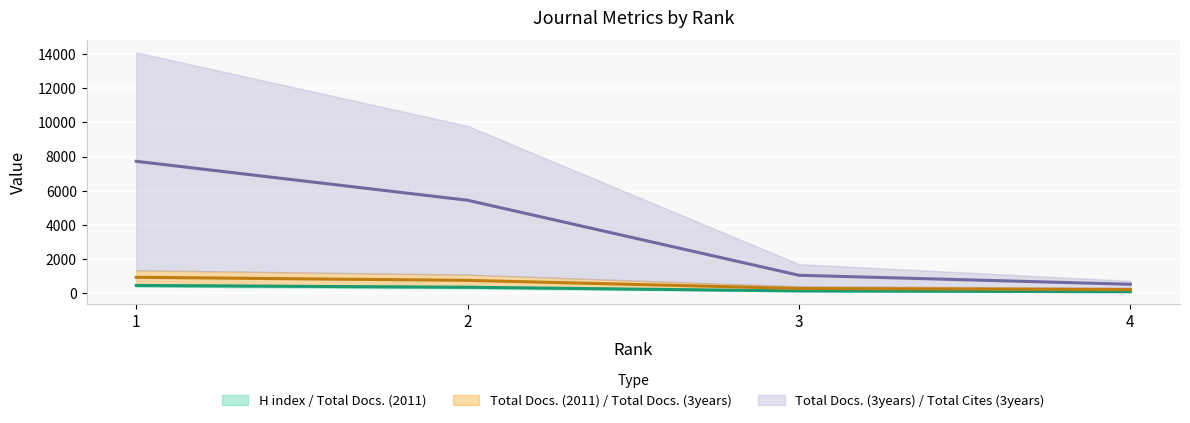

Reading left to right, transcribe all the data shown in this chart.

H index / Total Docs. (2011) (center): 1=468.0	2=363.0	3=147.5	4=101.5
Total Docs. (2011) / Total Docs. (3years) (center): 1=945.5	2=766.0	3=294.5	4=226.0
Total Docs. (3years) / Total Cites (3years) (center): 1=7724.0	2=5447.5	3=1063.0	4=538.0